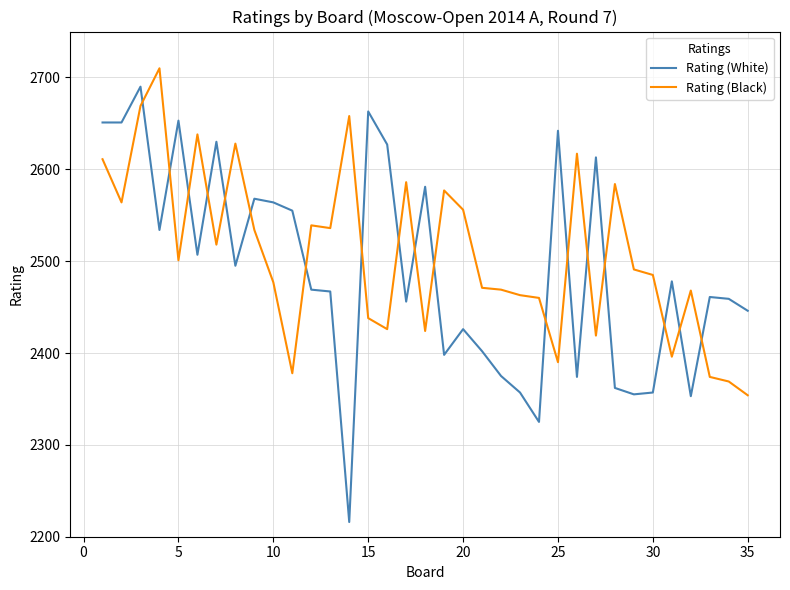

Which series has the largest range (max minus min)?

Rating (White)